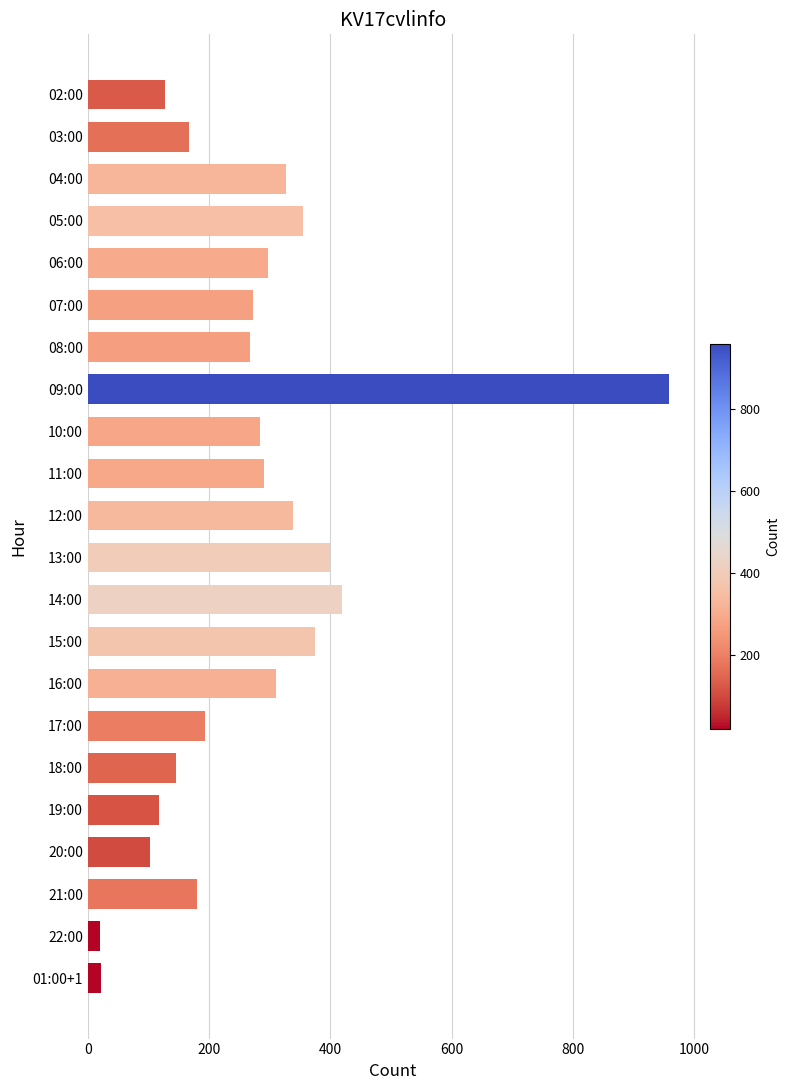

What is the difference between the second highest and second lowest values?

399